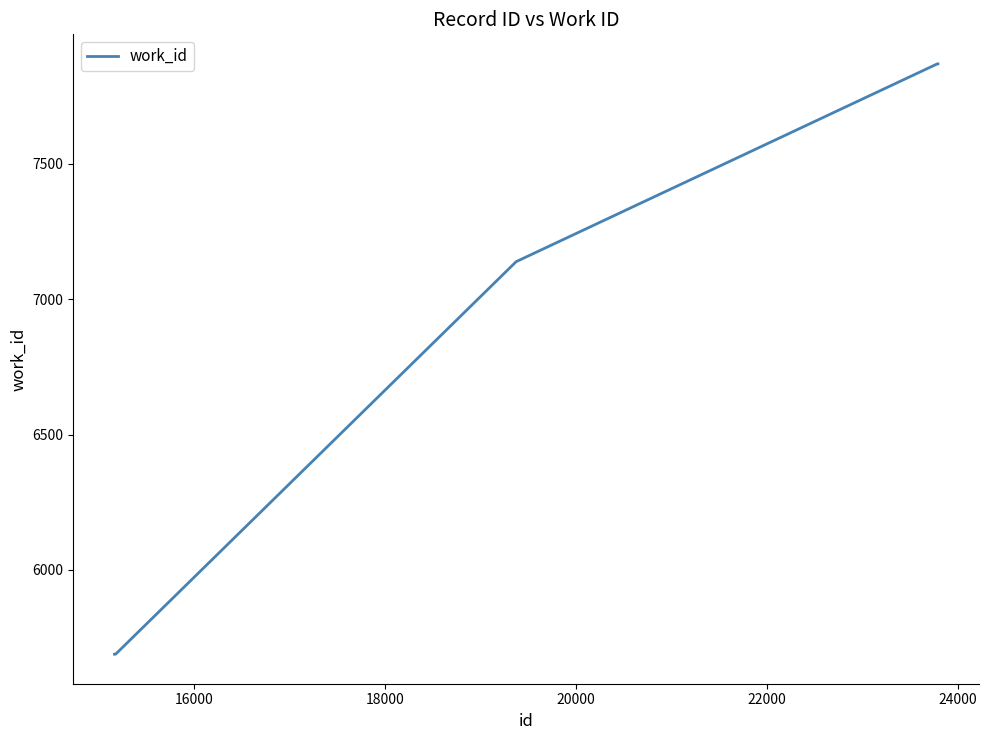

What is the difference between the maximum and minimum values?

2182